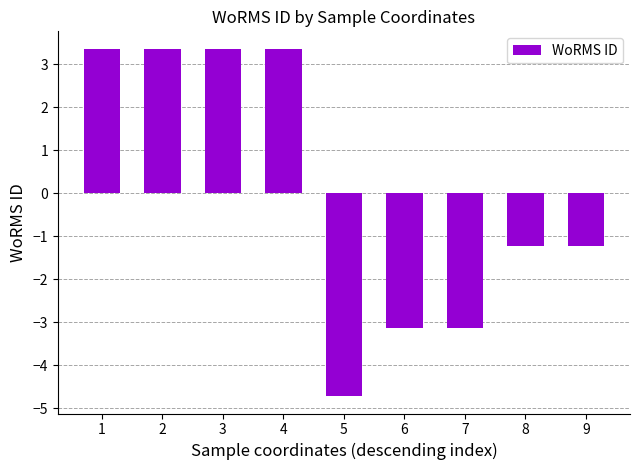

What is the smallest value displayed?

-4.7